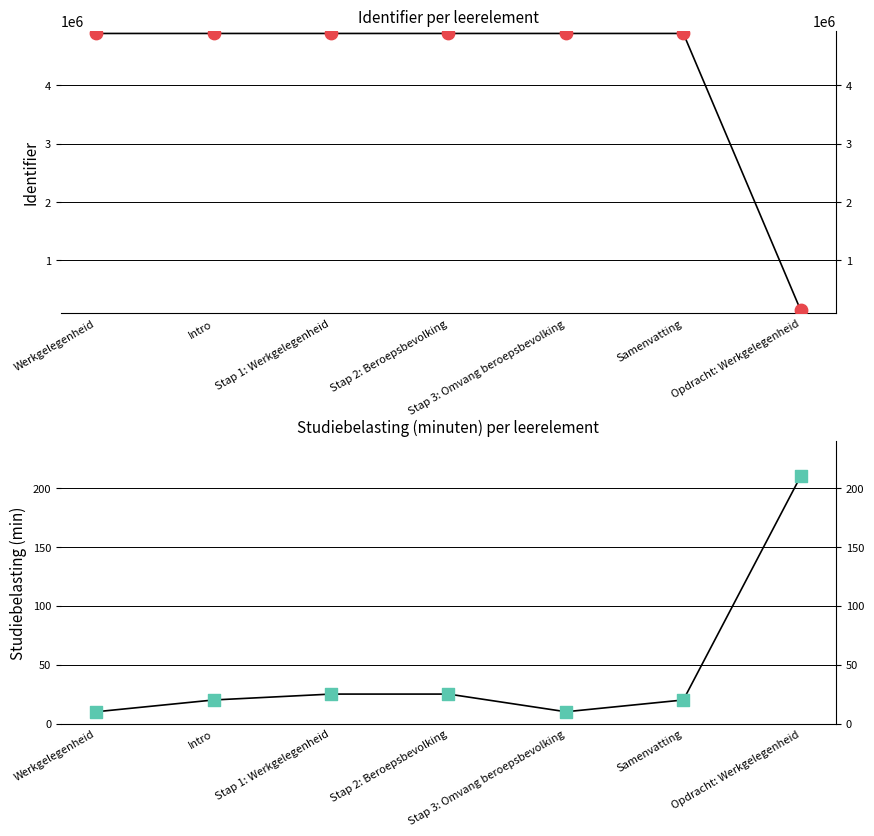

At how many categories does at least one series exceed 2973881?

6